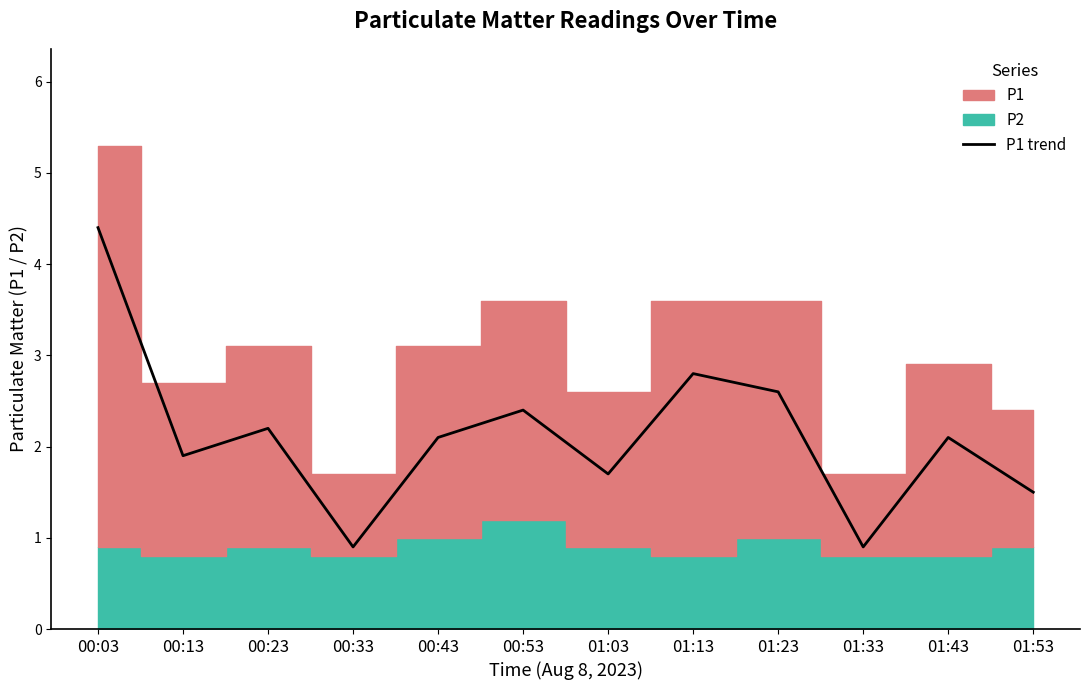

How many values are below 2?

5